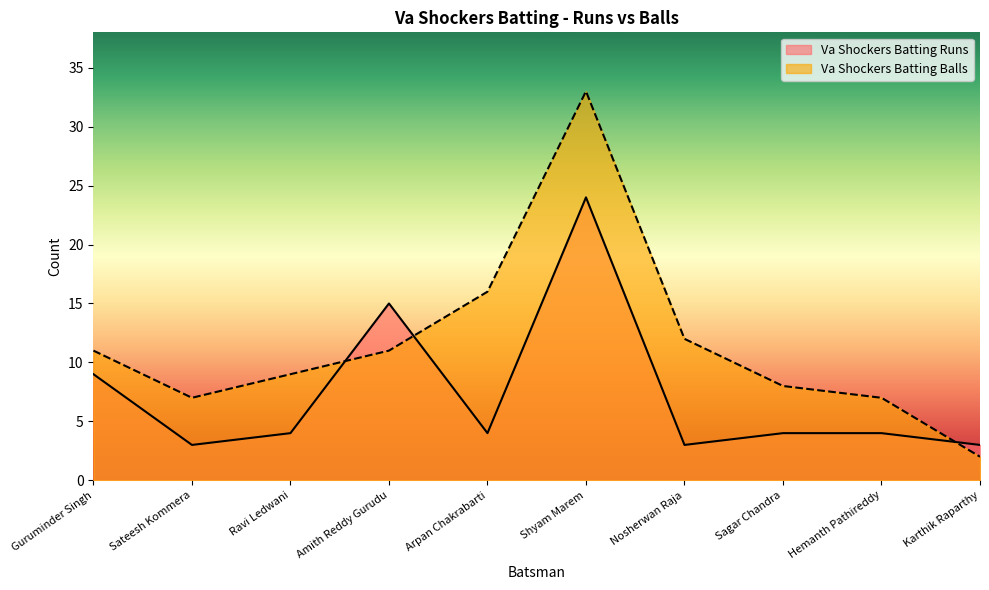

Reading left to right, what are all the values shown in this chart?

Va Shockers Batting Runs: 9	3	4	15	4	24	3	4	4	3
Va Shockers Batting Balls: 11	7	9	11	16	33	12	8	7	2